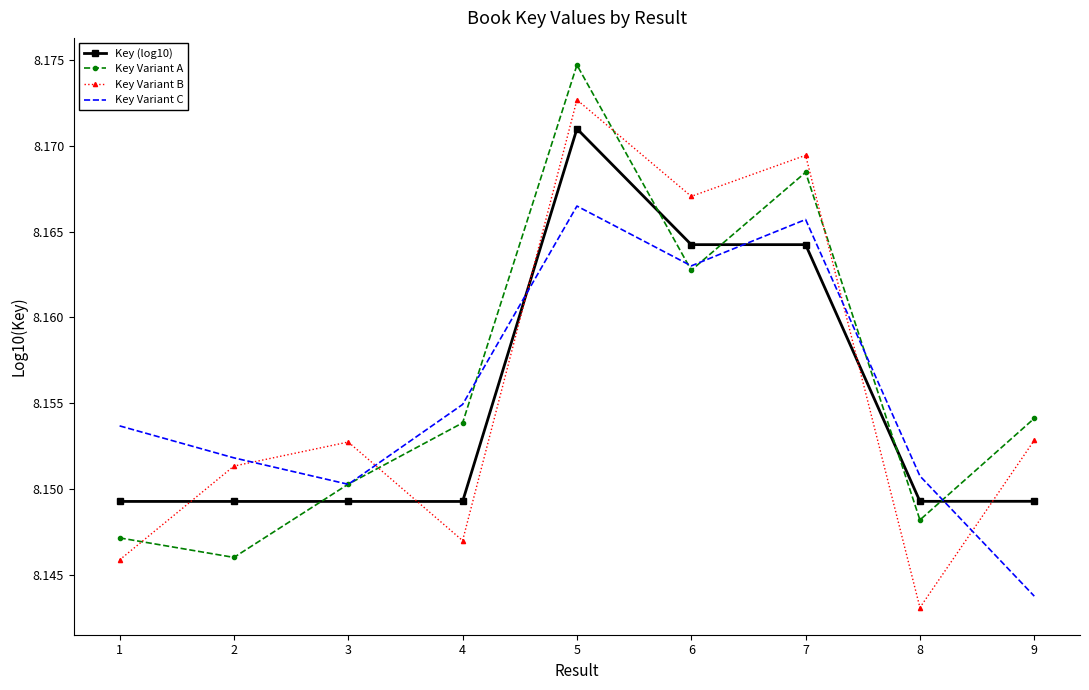

True or false: Key Variant A and Key Variant B cross at least once.

True